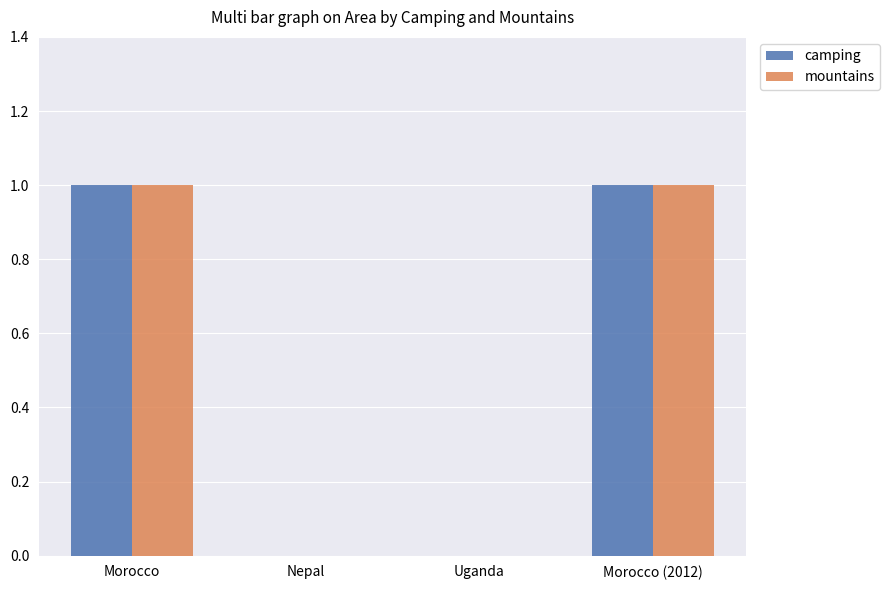

The mountains series shows 1 at Morocco (2012). True or false?

True